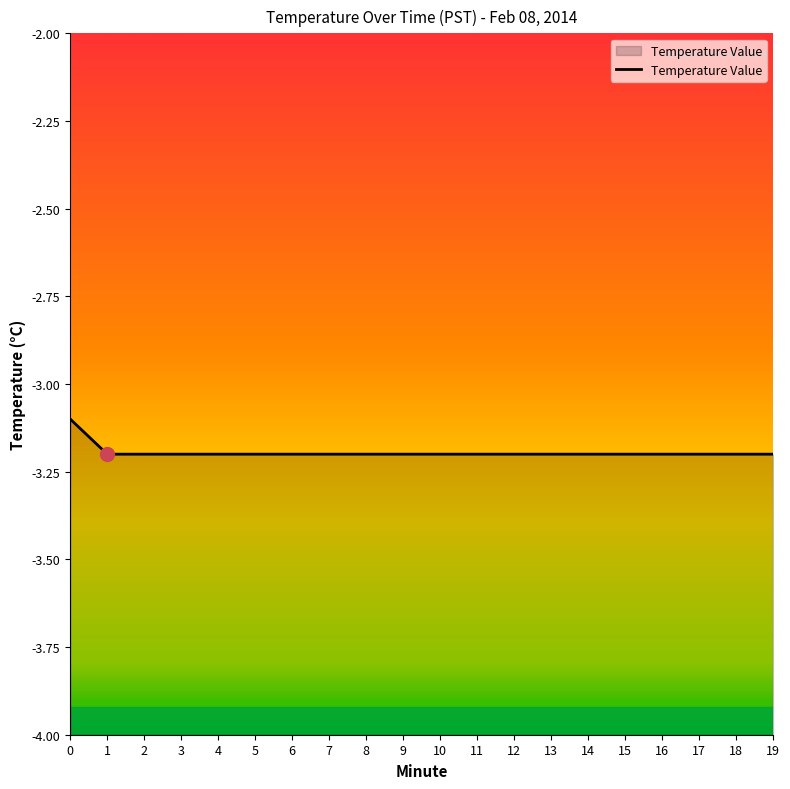

What is the maximum value shown in the chart?

-3.1